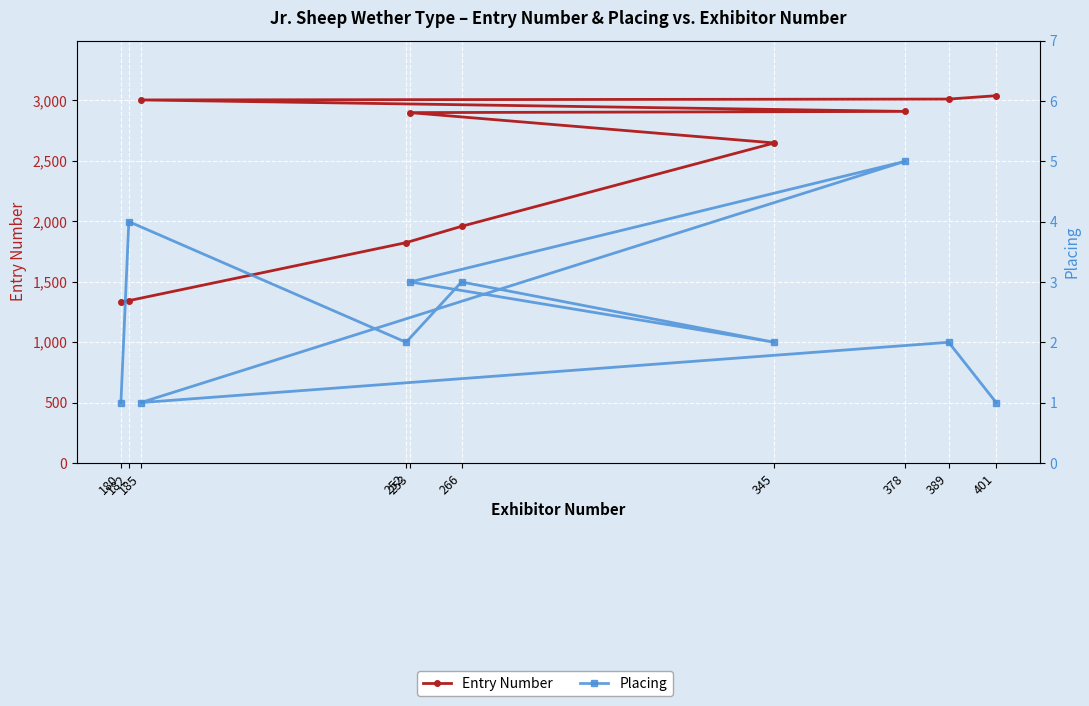

Which series has the widest spread of values?

Entry Number